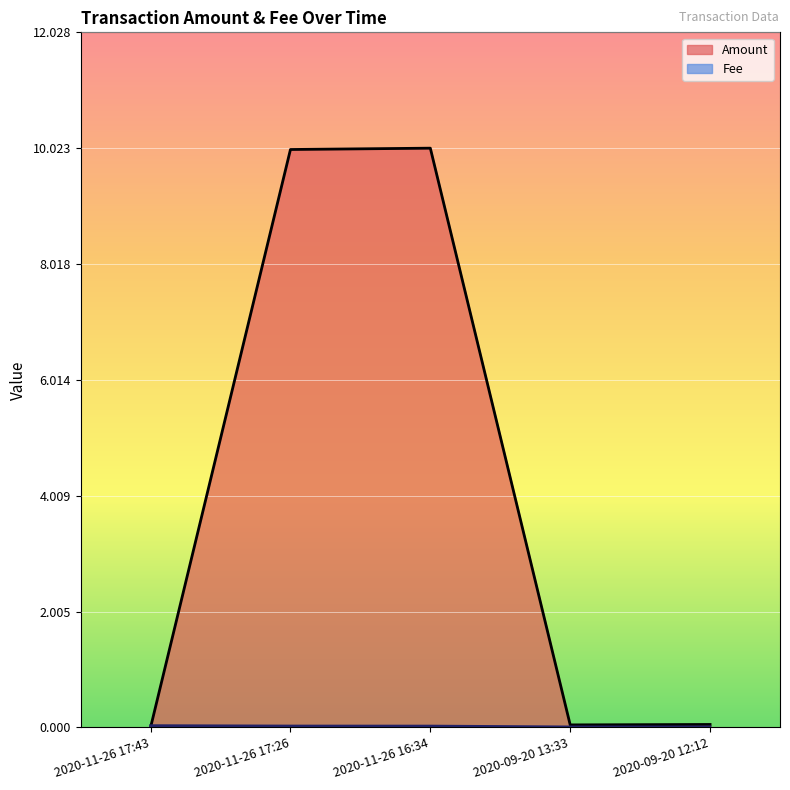

What is the label of the 1st point from the left?

2020-11-26 17:43